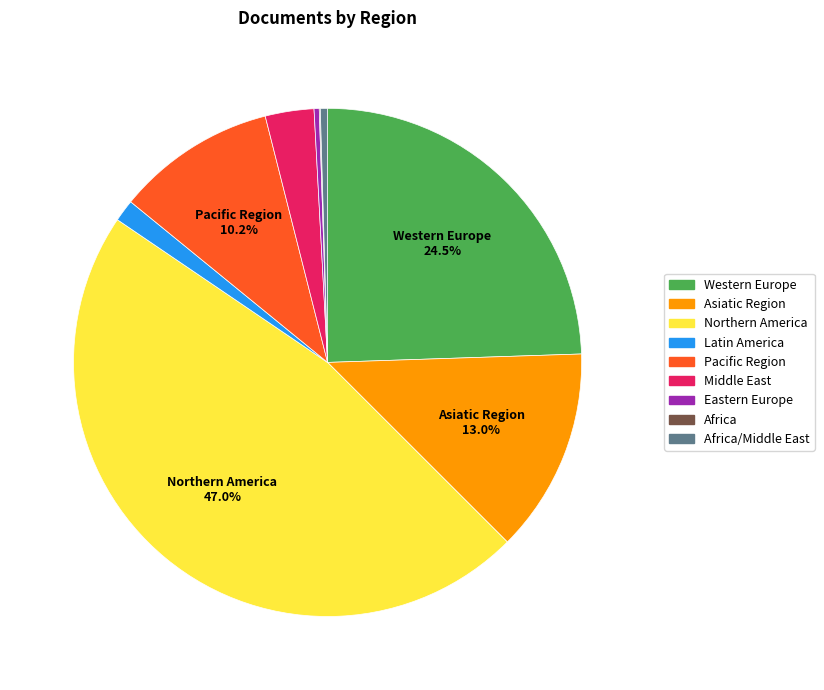

True or false: Pacific Region accounts for 10% of the total.

True